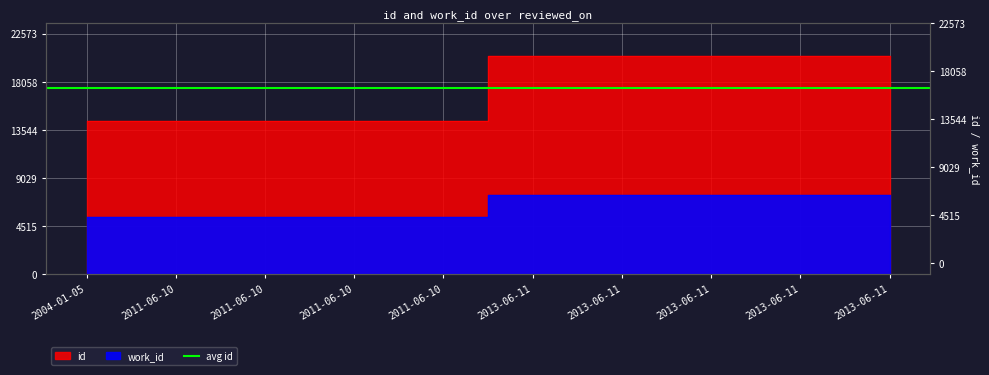

At which label is work_id closest to 6387?

2004-01-05